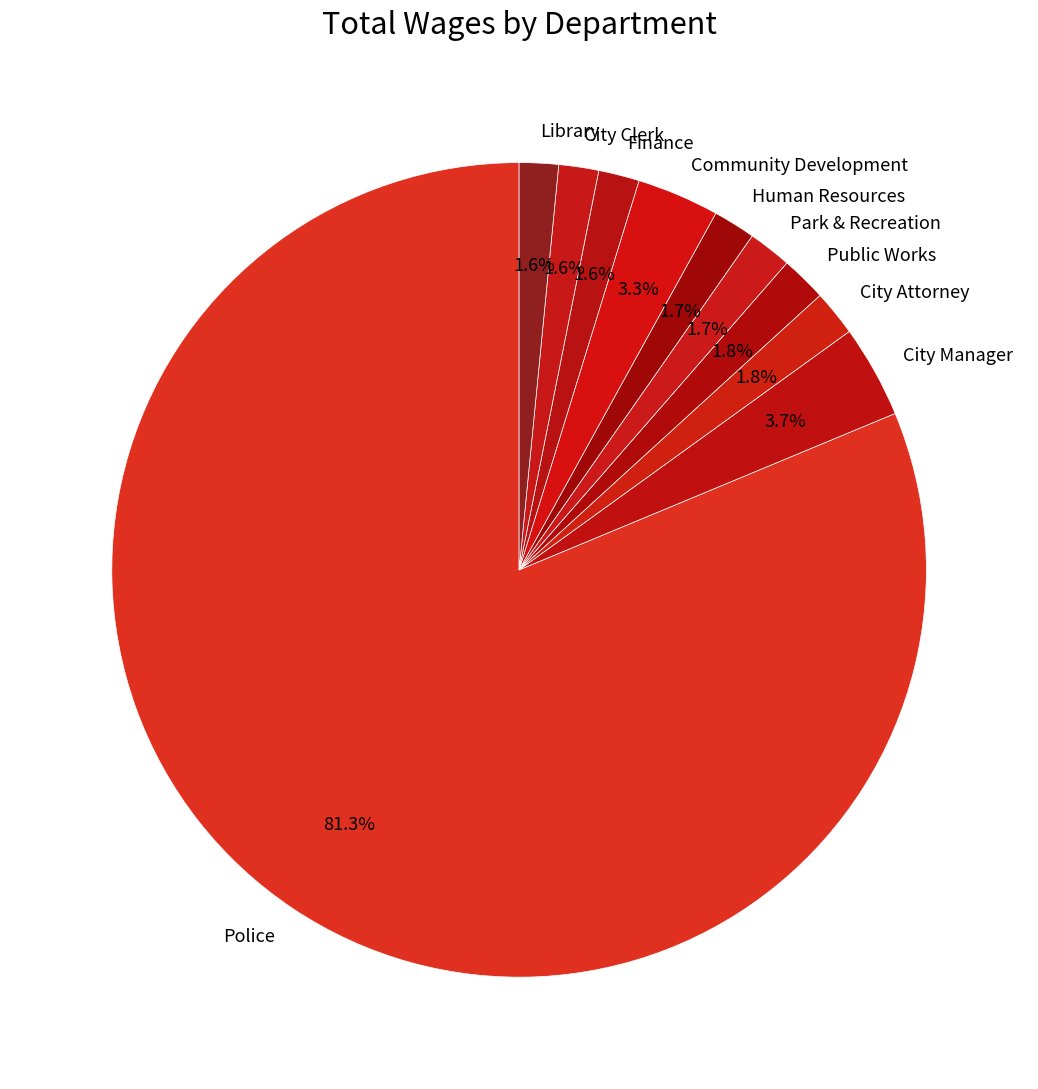

To the nearest percent, what is the combined percentage of City Clerk and Park & Recreation?

3%